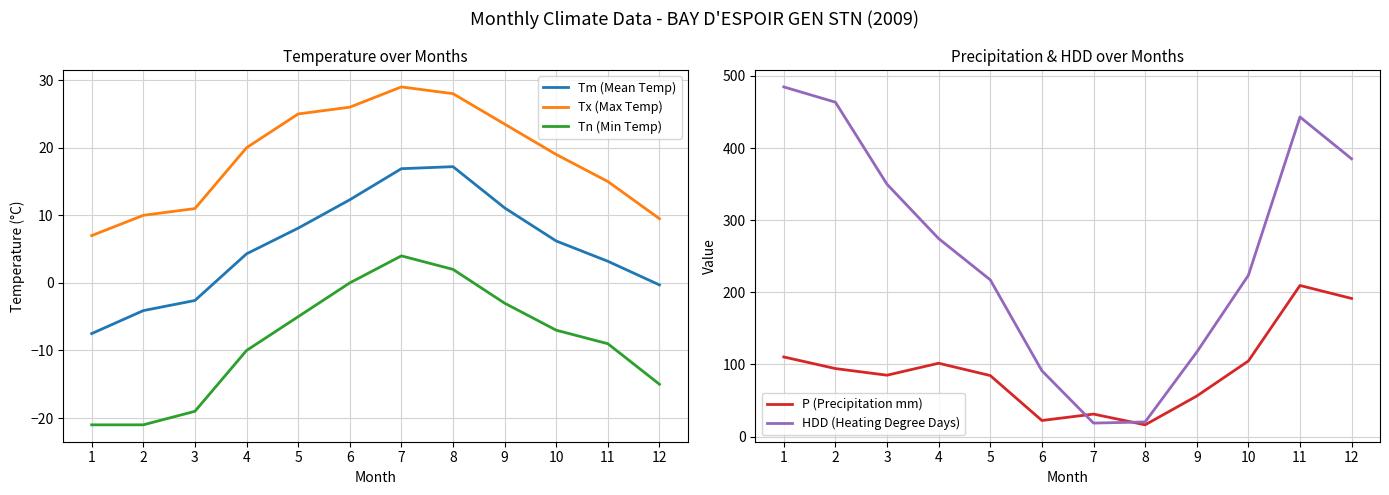

What is the difference between the highest and lowest values at 5?

222.2